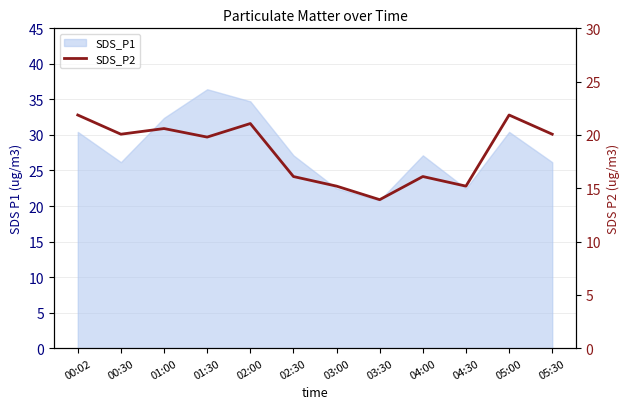

What position from the right is 02:30?

7